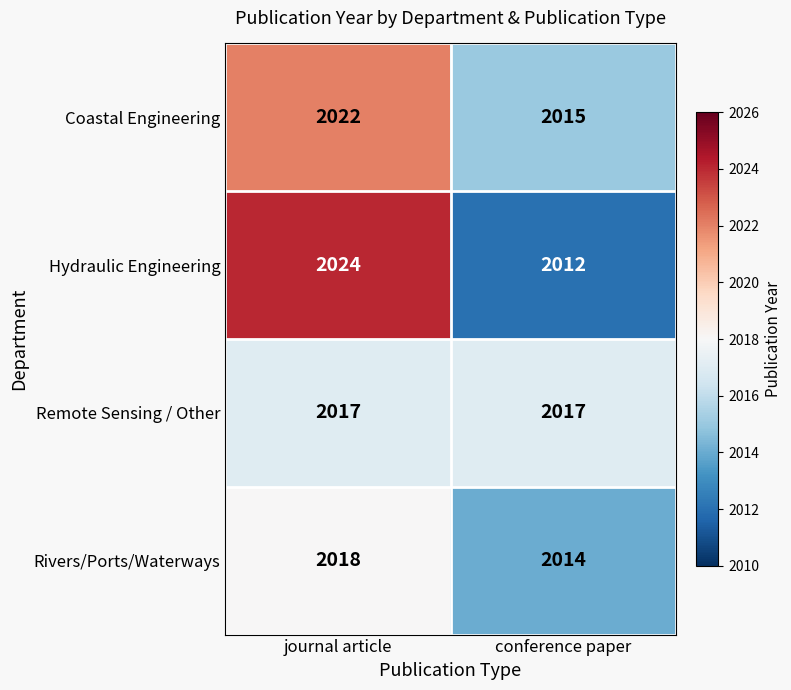

What is the sum of all Coastal Engineering values?

4037